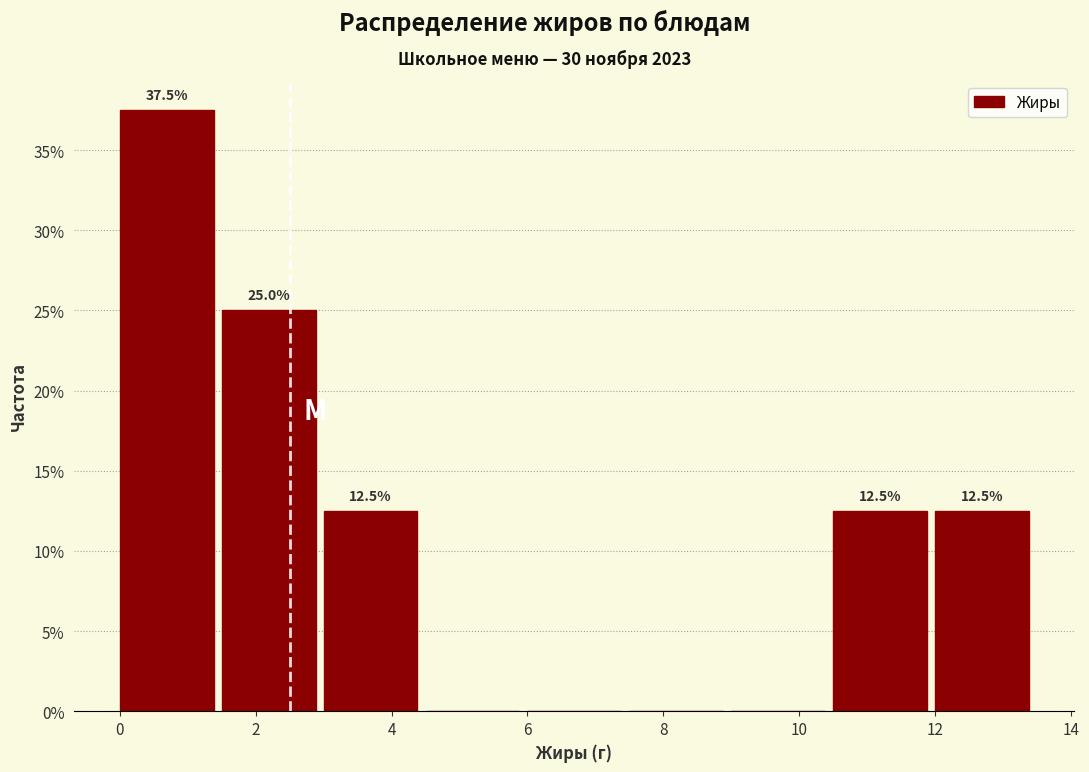

Over which range of the x-axis is the bar tallest?

0.0 to 1.5